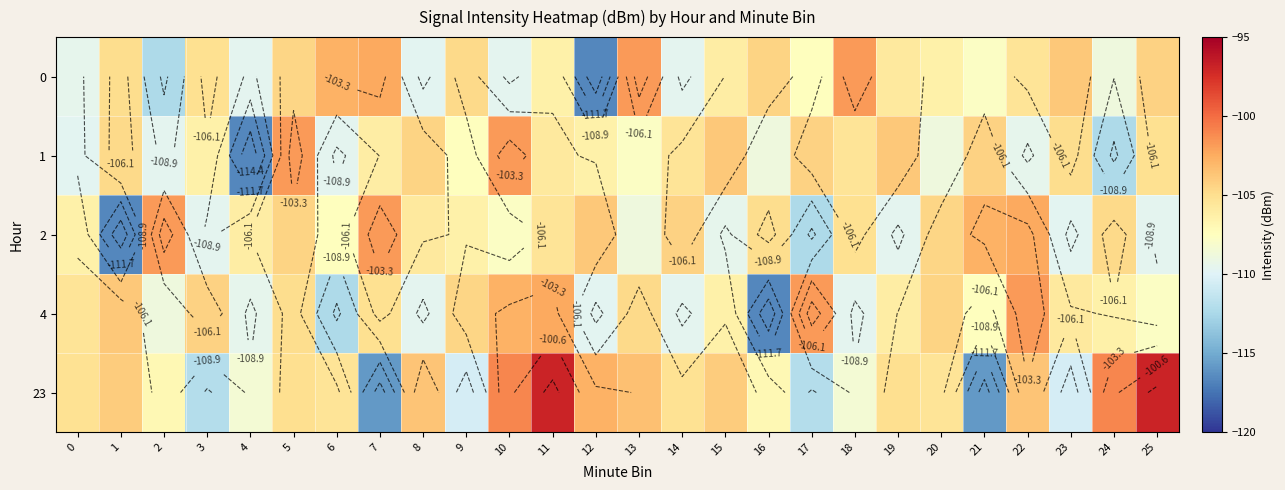

What is the sum of all 0 values?

-2771.3